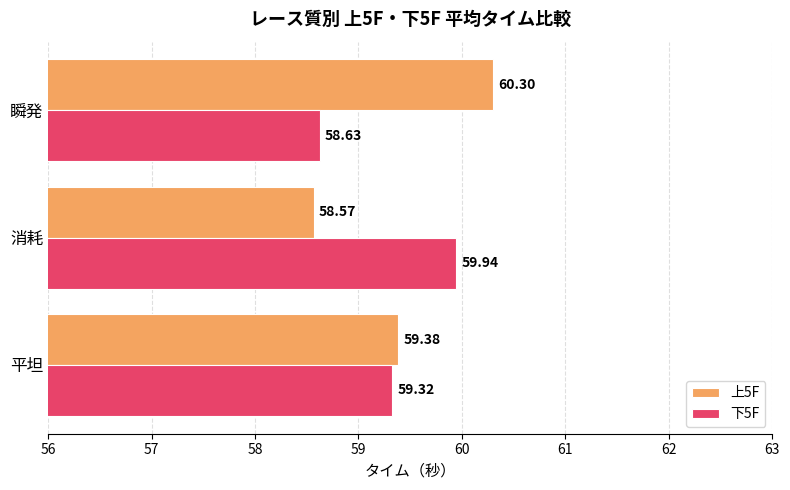

At which category does the chart reach its peak across all series?

瞬発